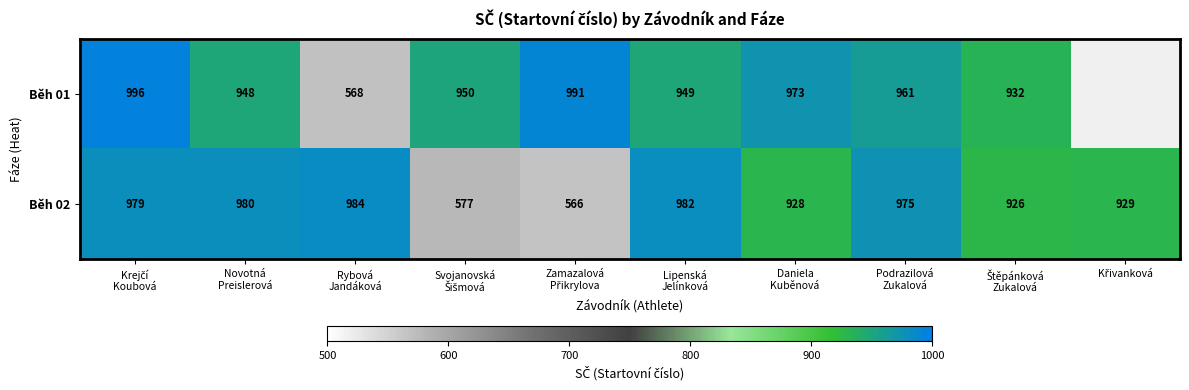

What is the highest value of the Běh 02 series?

984